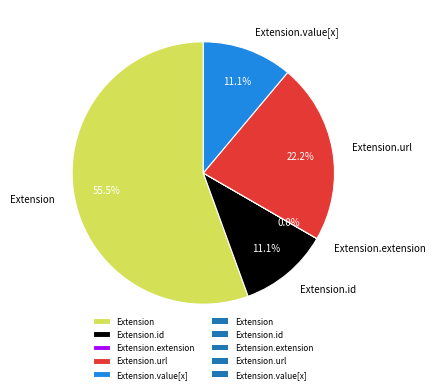

Which slice is the largest?

Extension